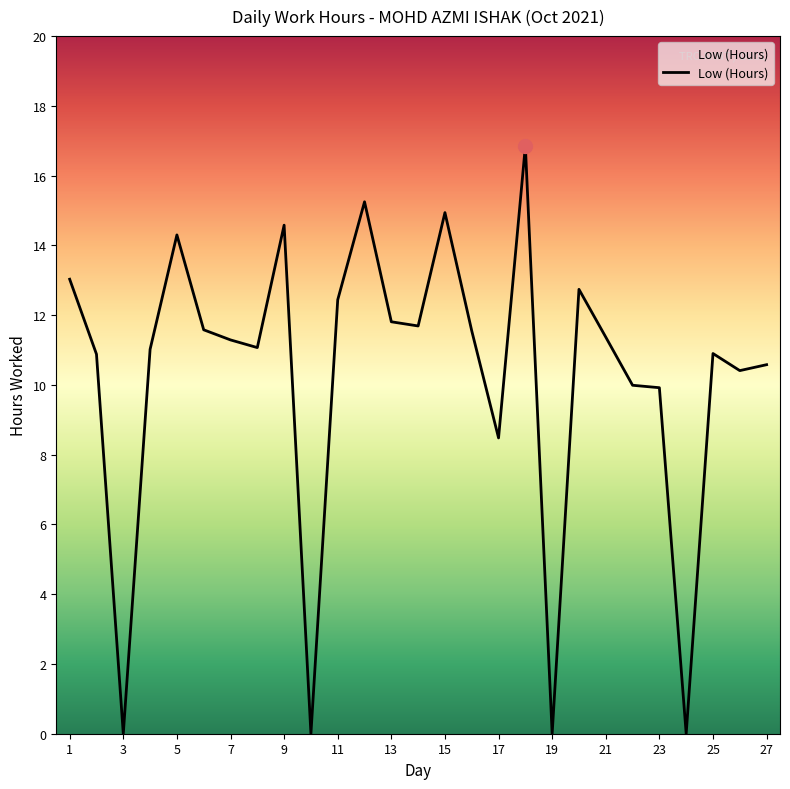

What is the average value?

10.2